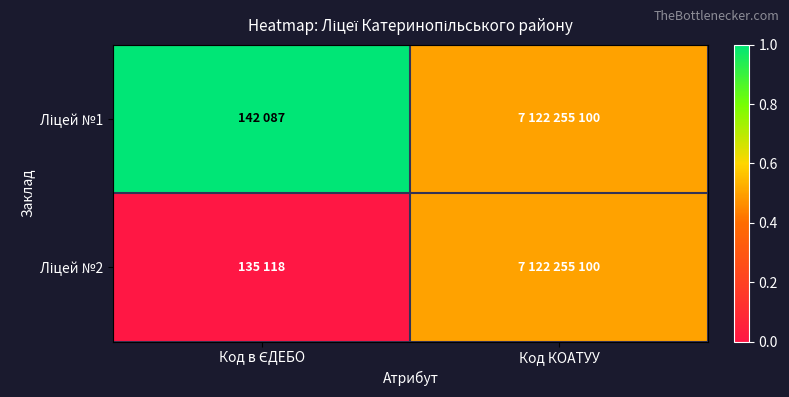

How many series are shown in this chart?

2